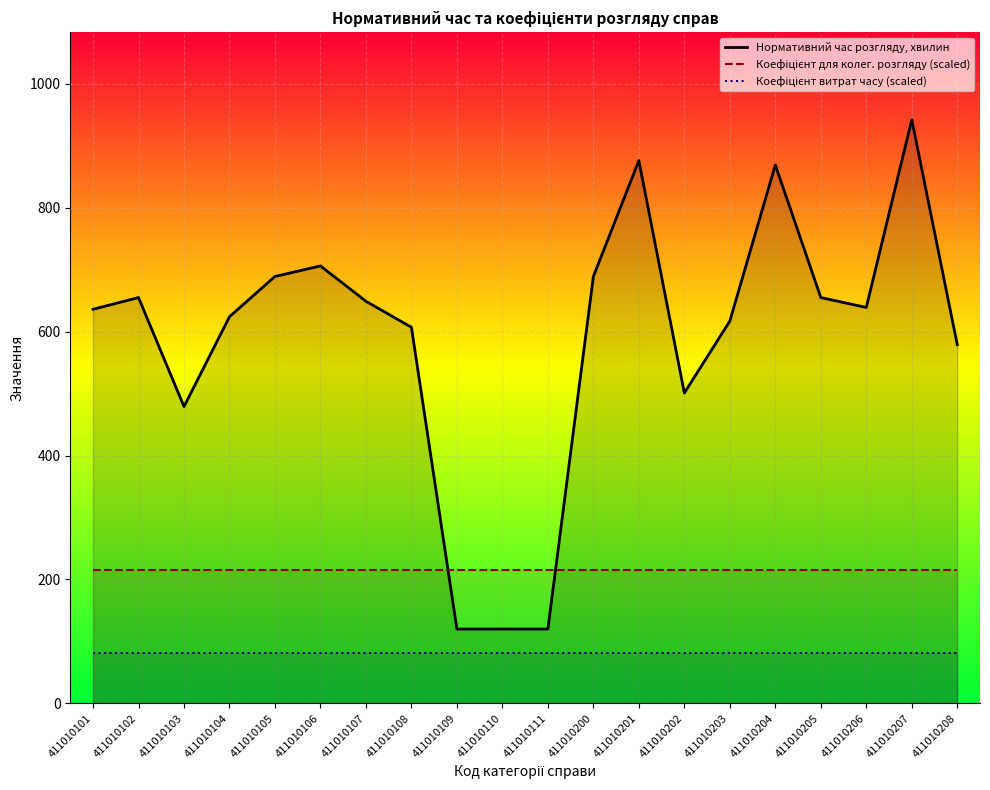

What is the difference between the maximum and minimum values in the Нормативний час розгляду, хвилин series?

822.0